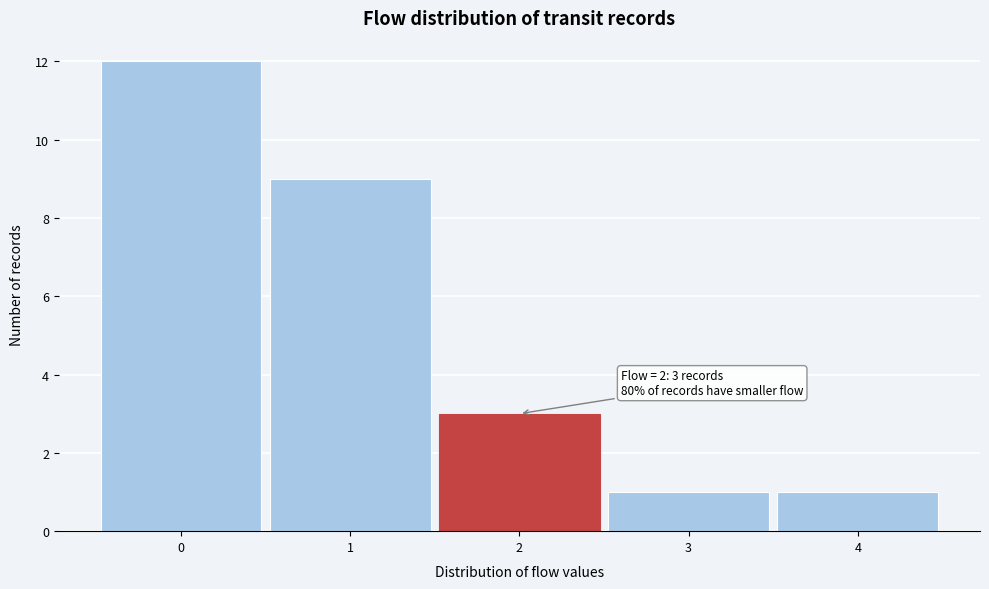

Which range on the x-axis has the tallest bar?

-0.5 to 0.5